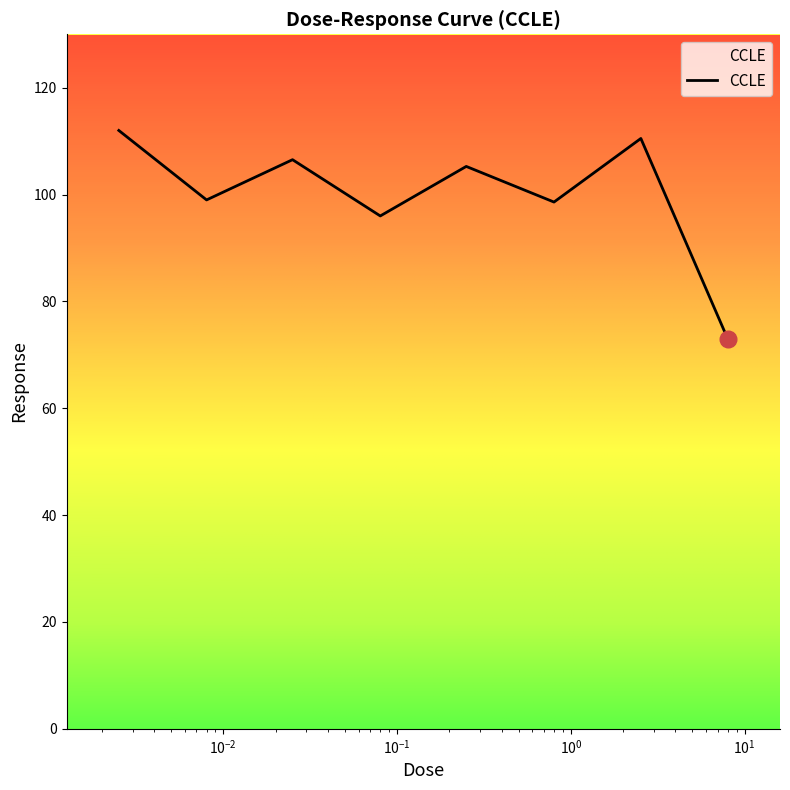

What is the greatest value displayed?

112.0